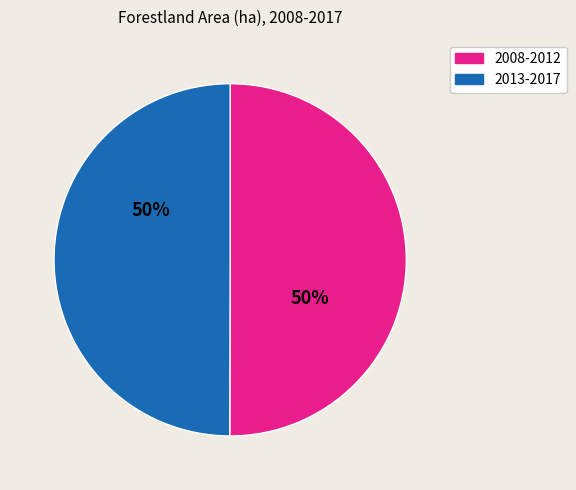

To the nearest percent, what is the average slice percentage?

50%